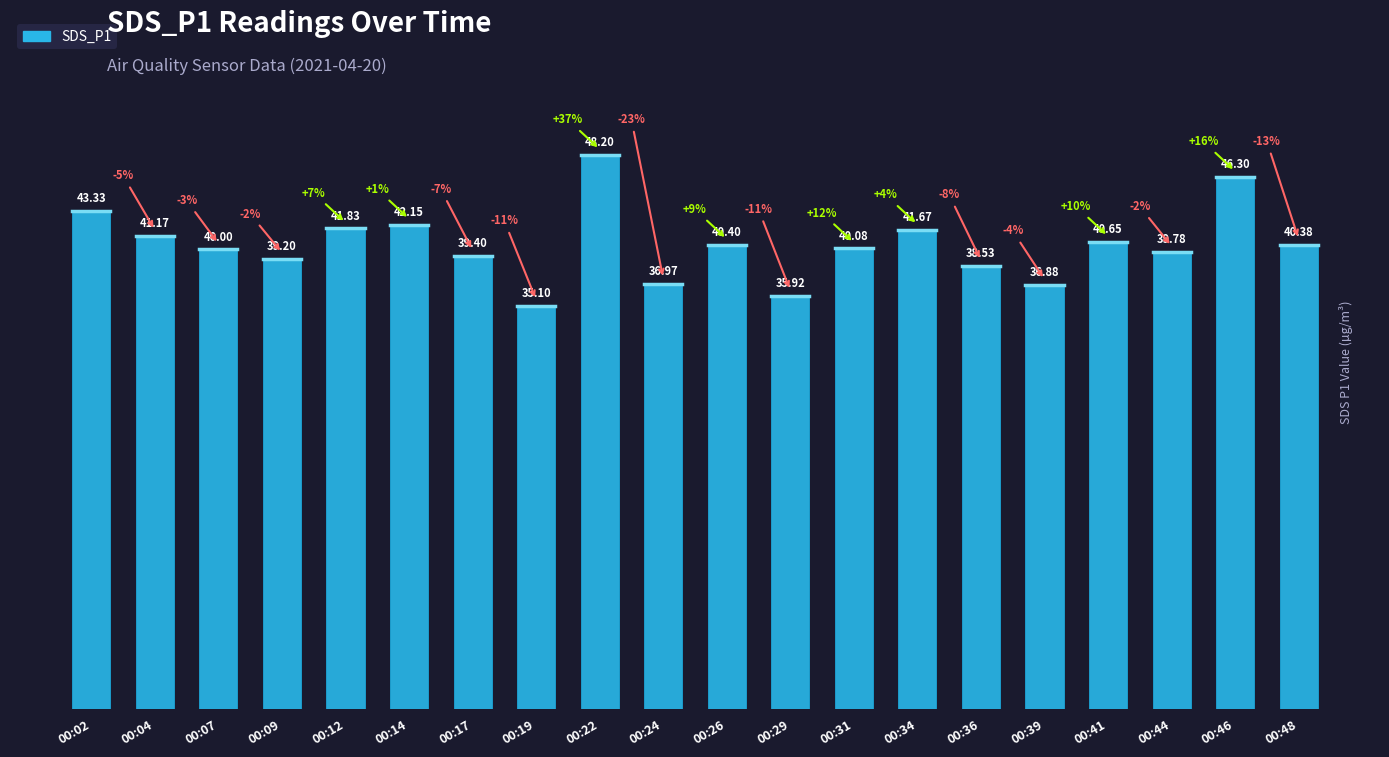

How many data points does each series have?

20